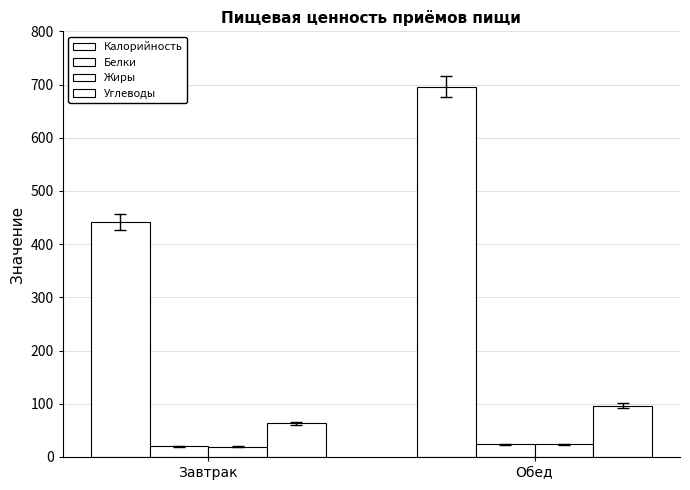

What is the average value of the Калорийность series?

568.9